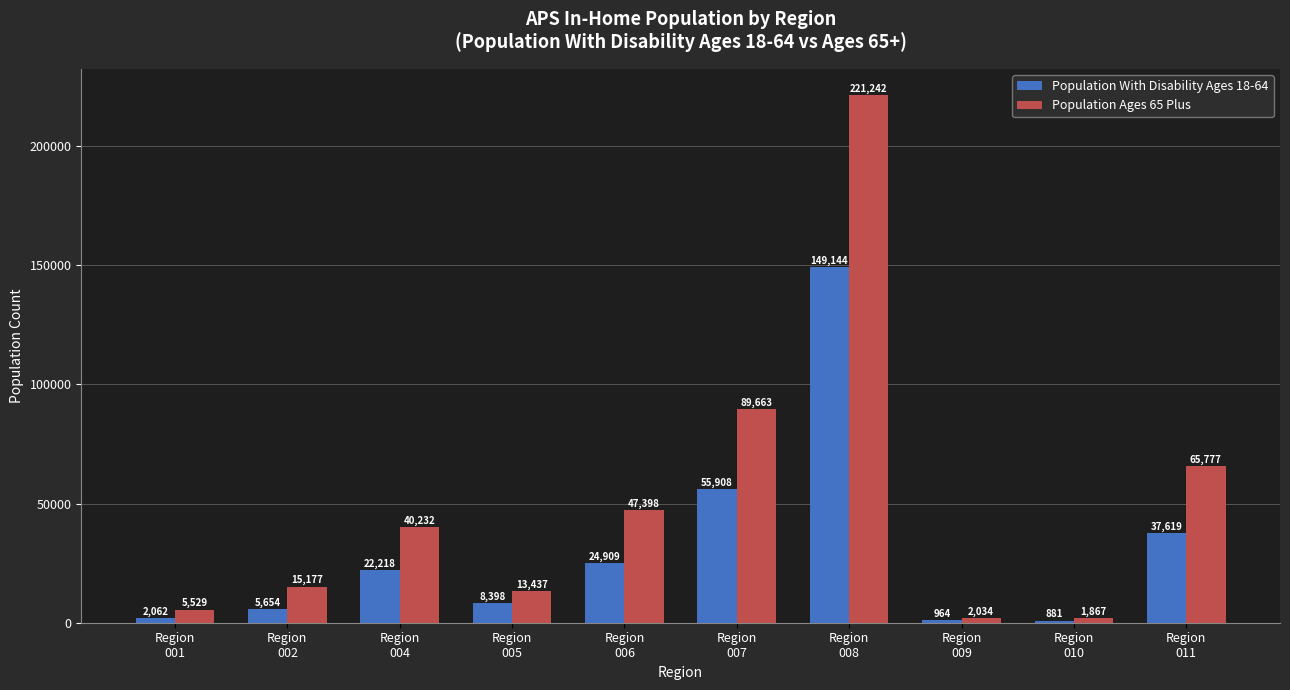

Does the chart contain any negative values?

No